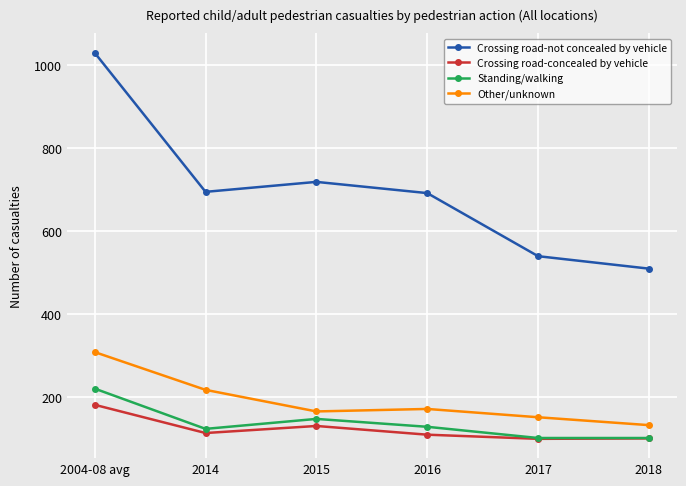

True or false: Other/unknown and Crossing road-concealed by vehicle cross at least once.

False